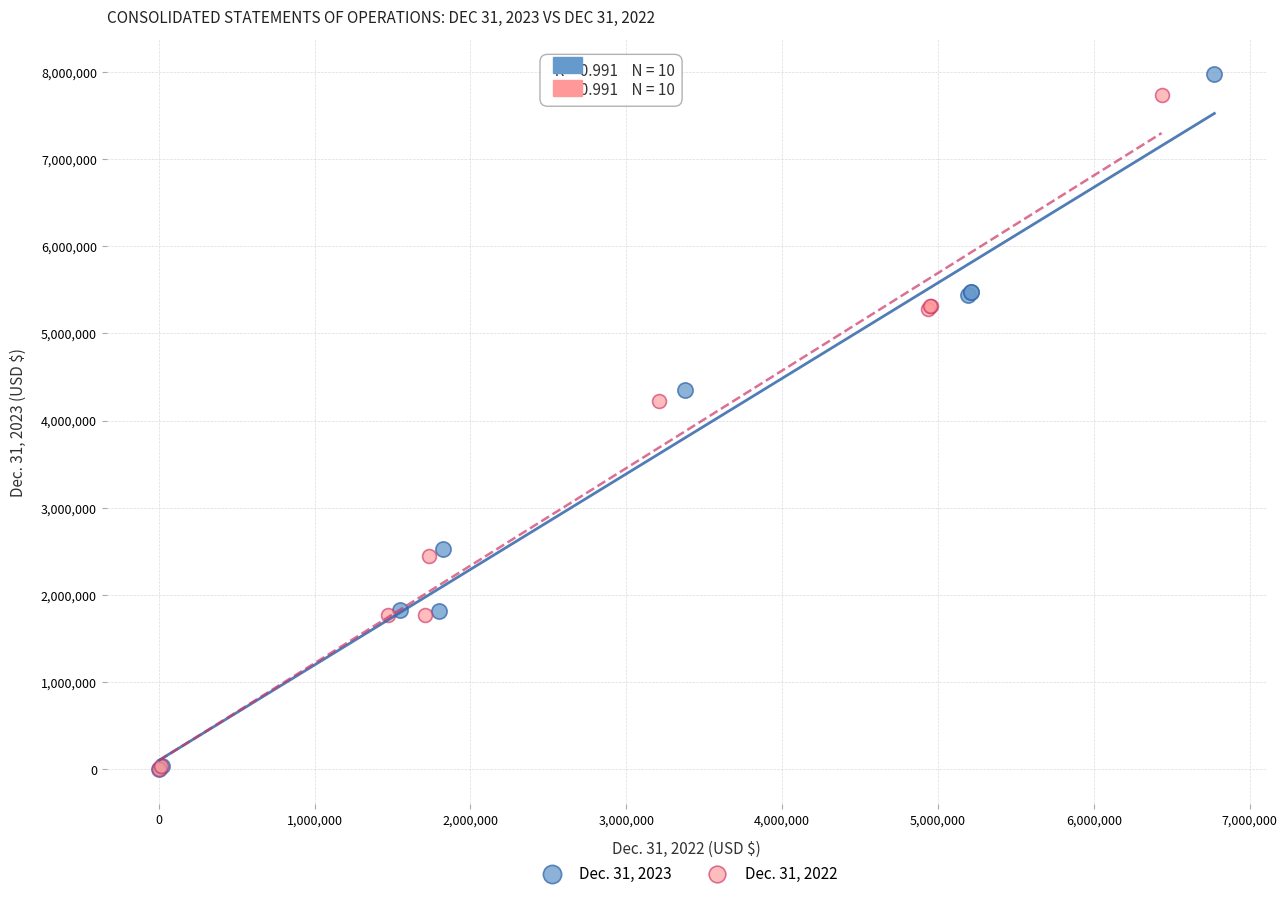

Which series has the largest Y range (max minus min)?

Dec. 31, 2023